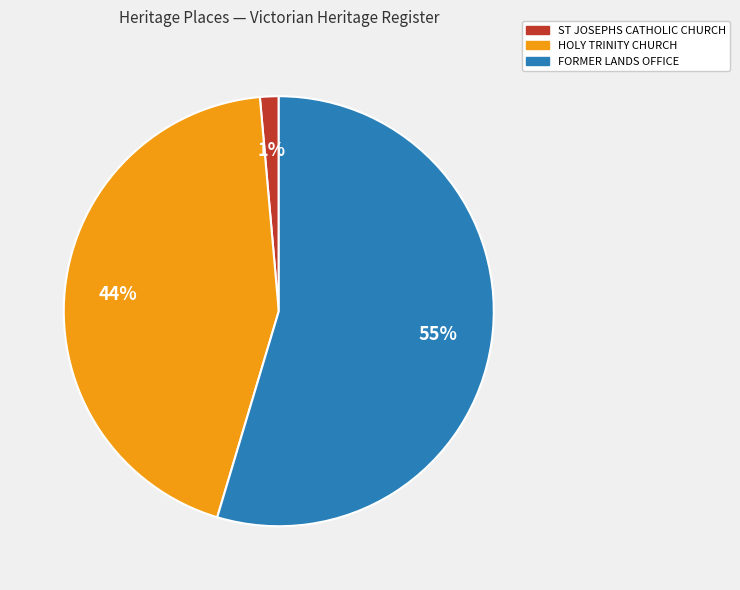

What is the smallest slice in the pie chart?

ST JOSEPHS CATHOLIC CHURCH